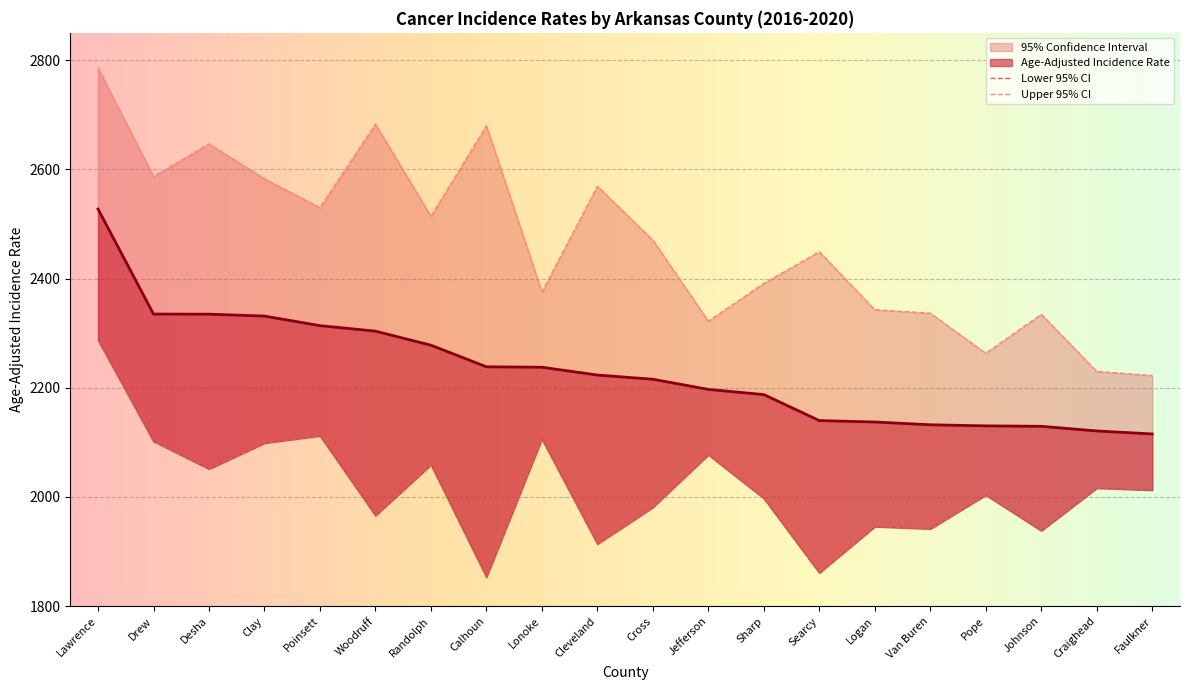

At which category is the sum across all series the highest?

Lawrence